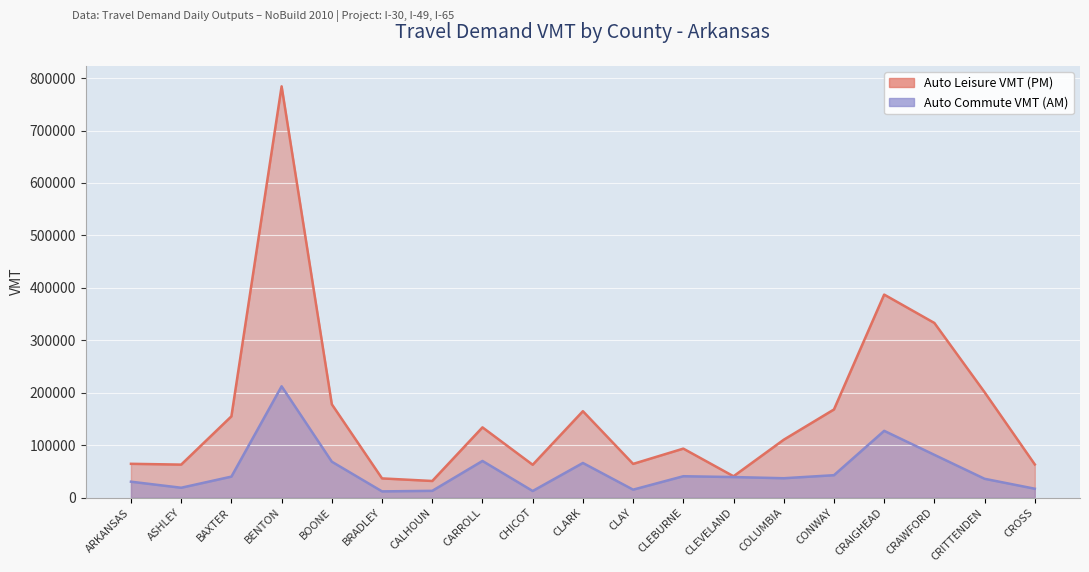

Which label corresponds to the largest value in the chart?

BENTON